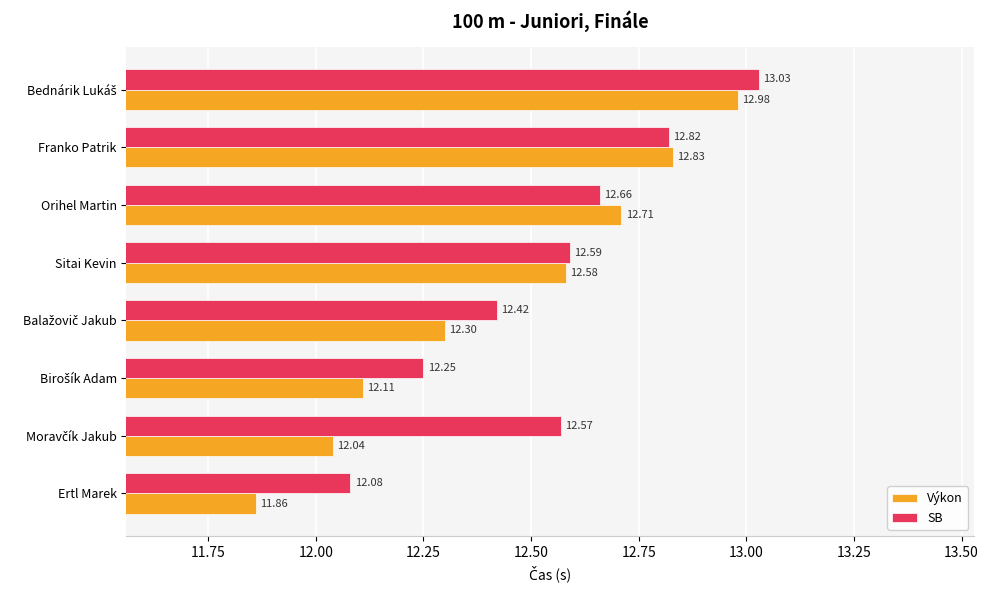

What is the difference between the maximum and second lowest values in the Výkon series?

0.9